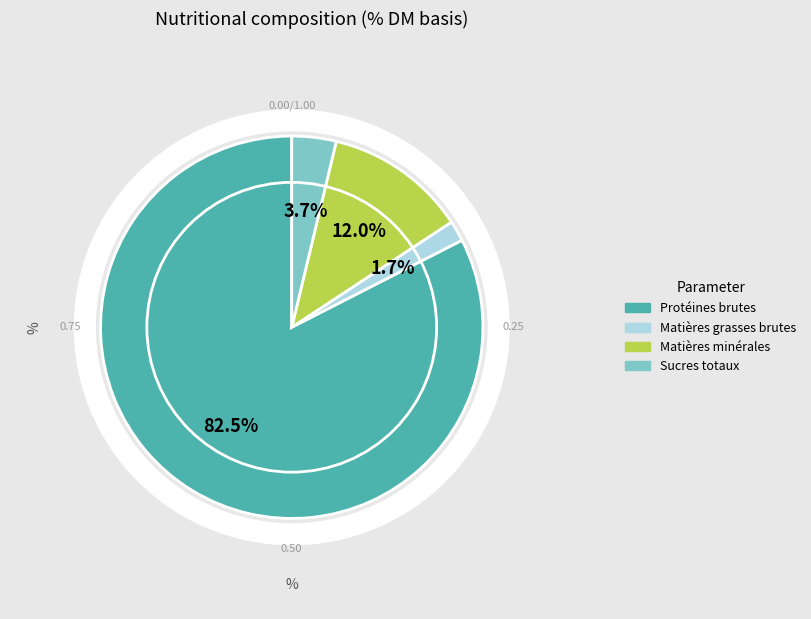

Does Matières minérales account for over 50% of the chart?

No